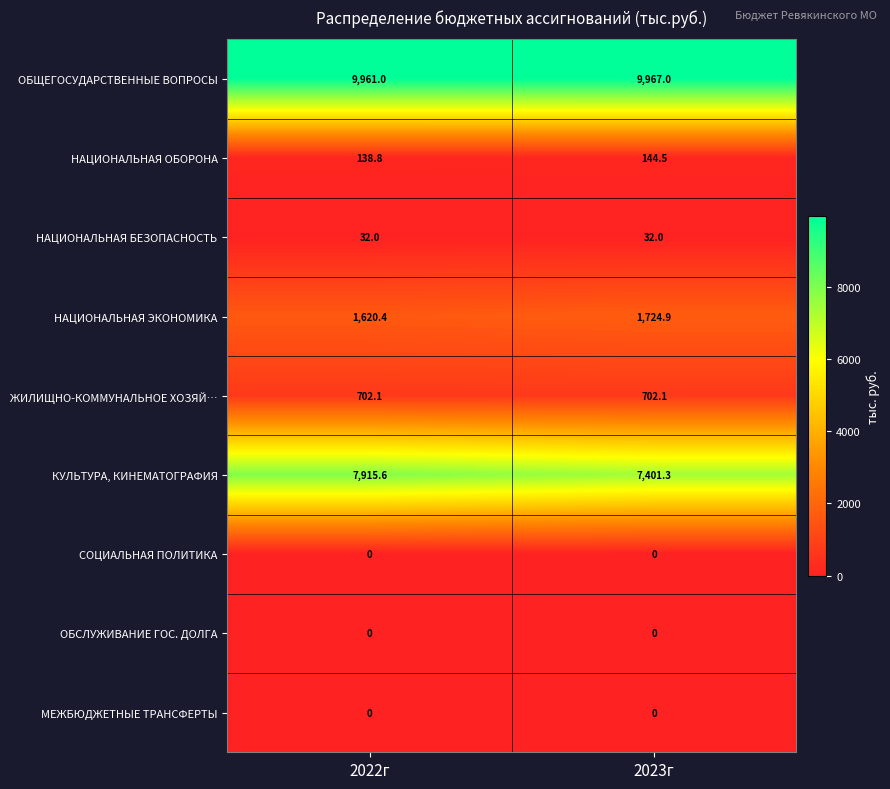

List the labels in order of НАЦИОНАЛЬНАЯ ОБОРОНА value, largest first.

2023г, 2022г